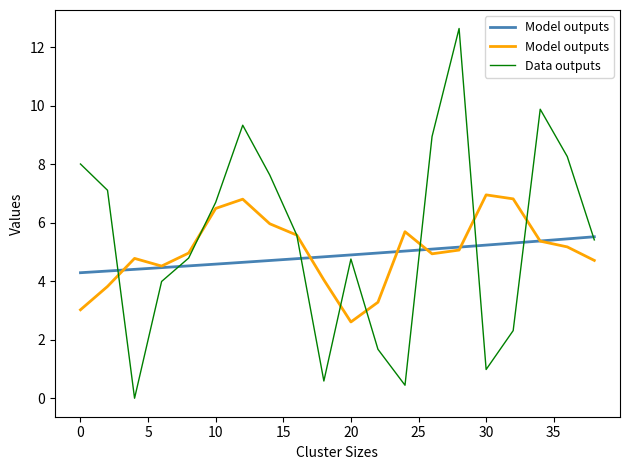

Is it true that Data outputs equals 12.0 at 0?

False